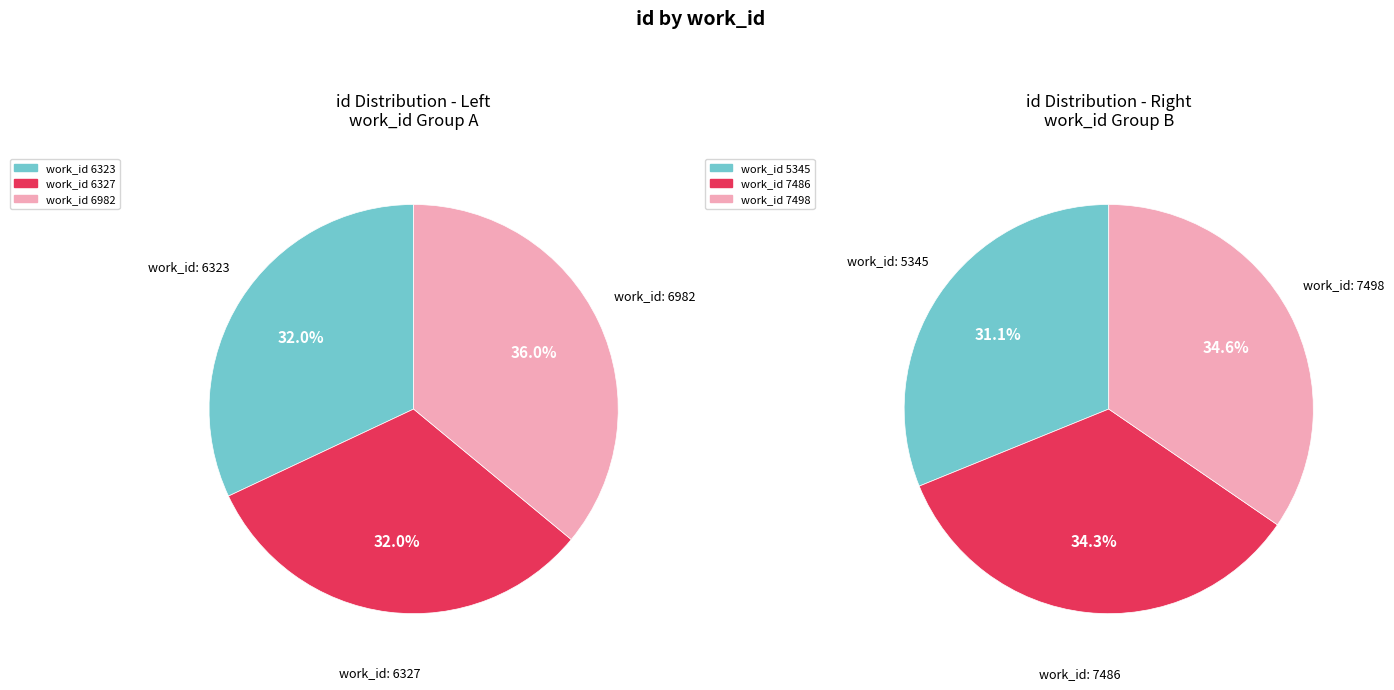

Count the number of slices in the pie.

6